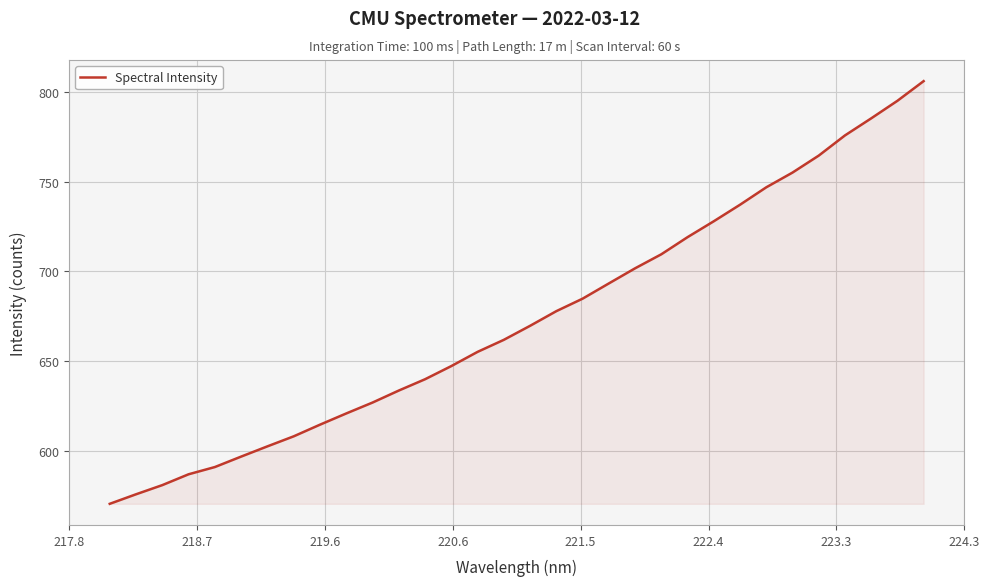

What is the greatest value displayed?

805.9